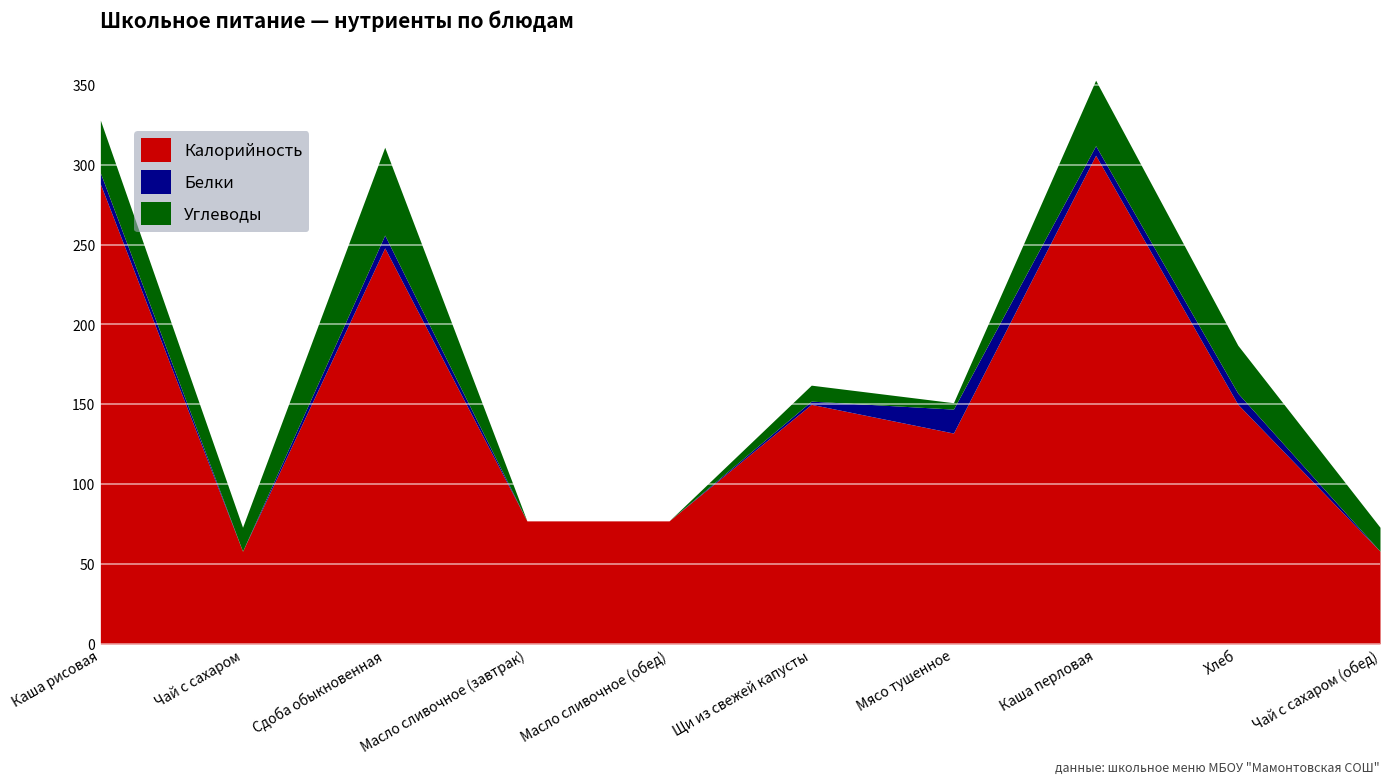

Which series changed the most between Чай с сахаром and Мясо тушенное?

Калорийность